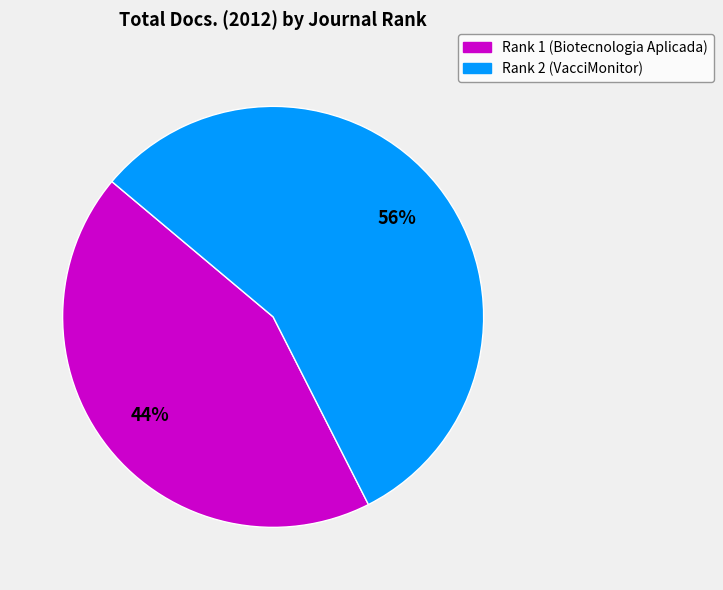

Is it true that Rank 2 (VacciMonitor) is 48% of the pie?

False